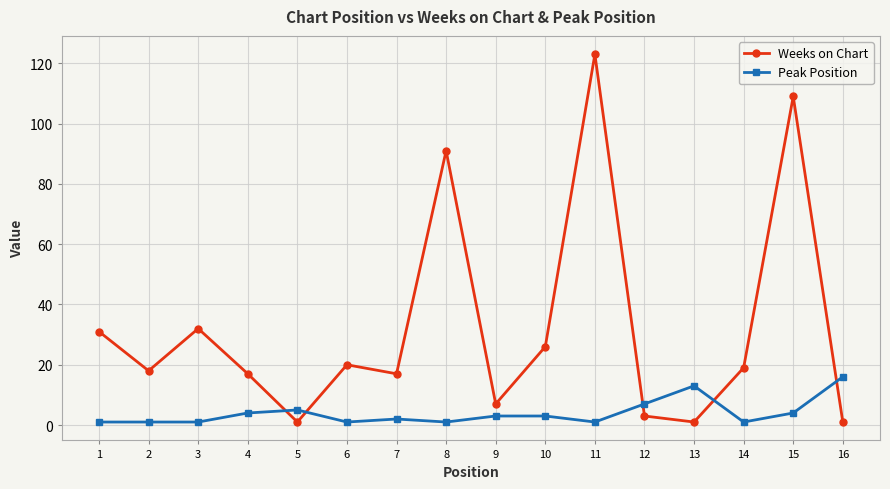

How many lines are shown in the chart?

2